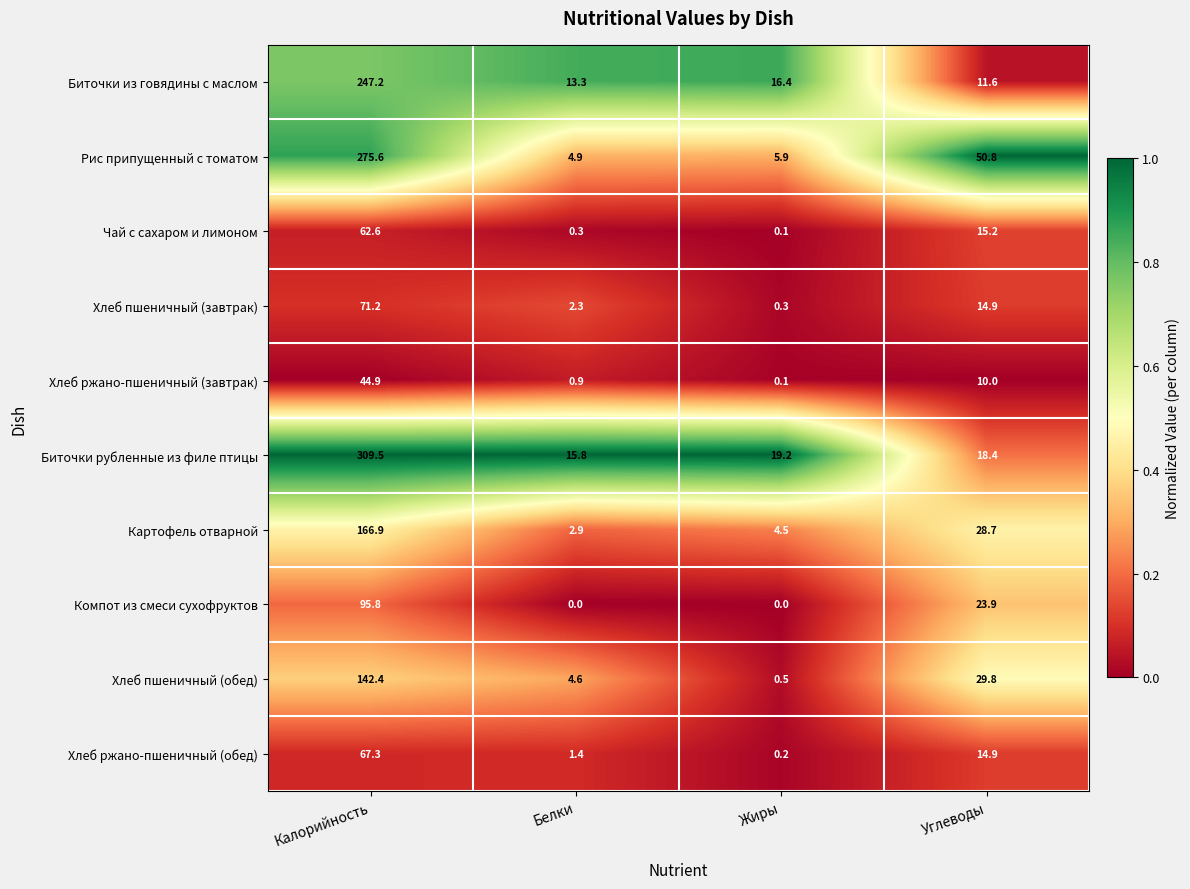

What is the maximum value shown in the chart?

309.5